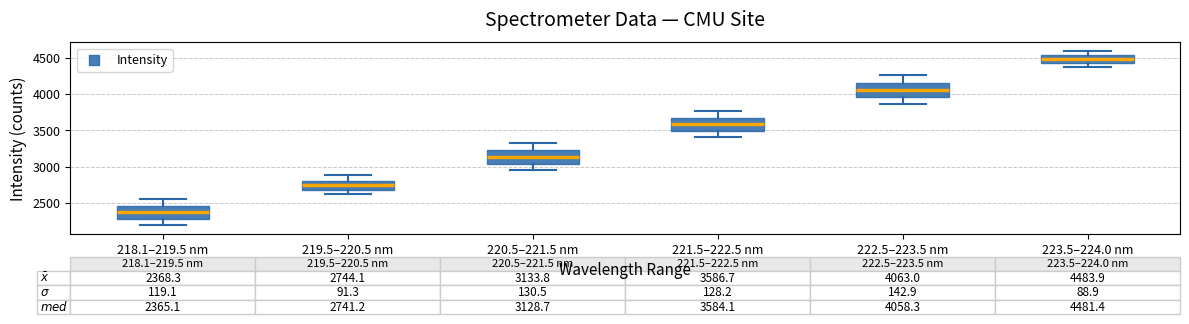

Which box's median line is the highest?

223.5–224.0 nm